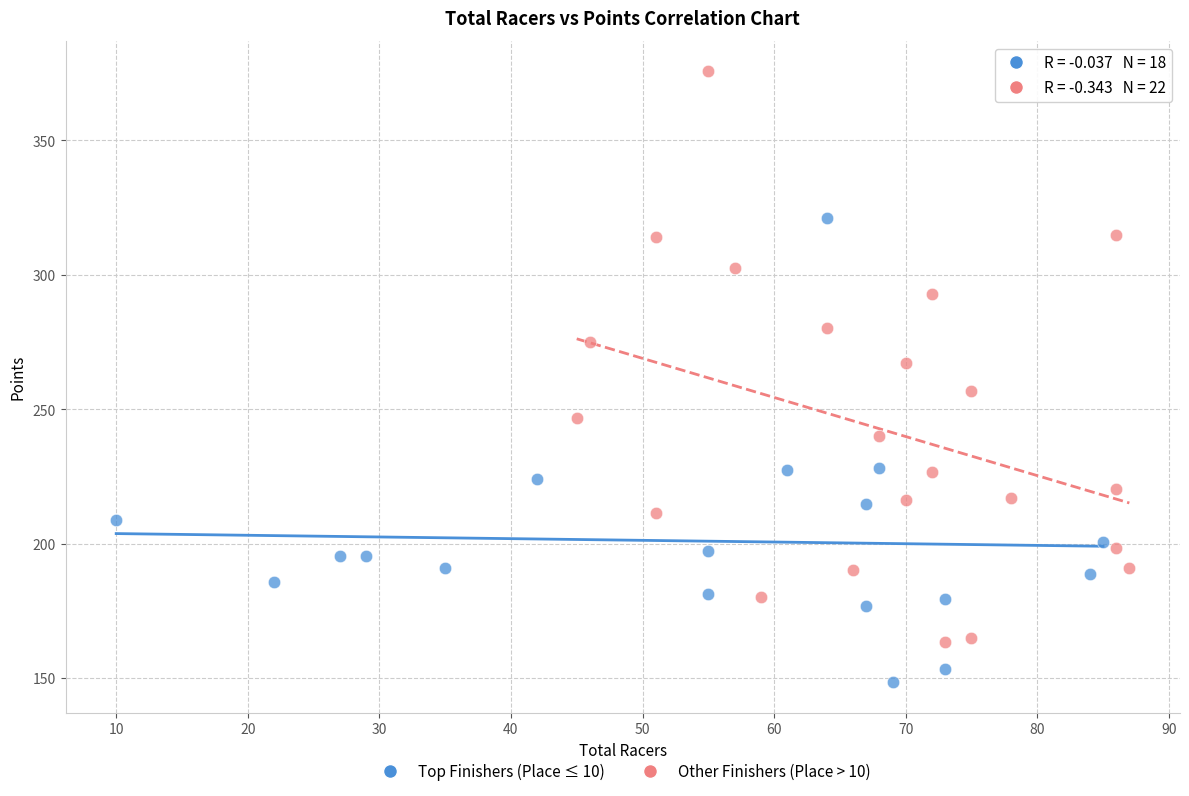

Which series contains the lowest Y value?

Top Finishers (Place ≤ 10)